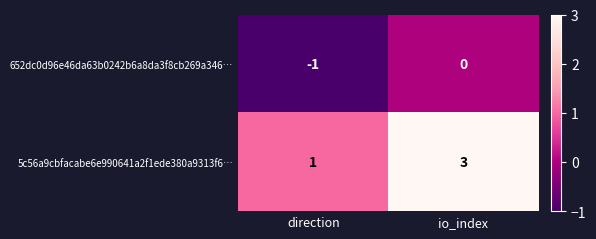

Where is 652dc0d96e46da63b0242b6a8da3f8cb269a346… nearest to the value 0?

io_index